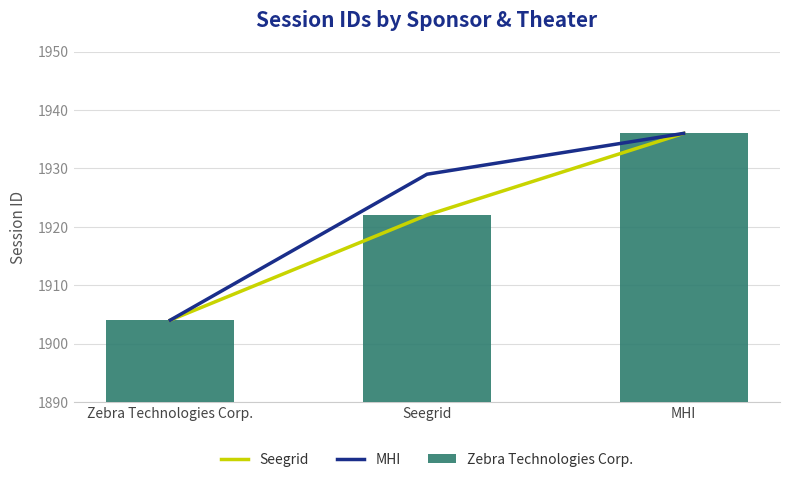

The value of MHI at MHI is 603. True or false?

False